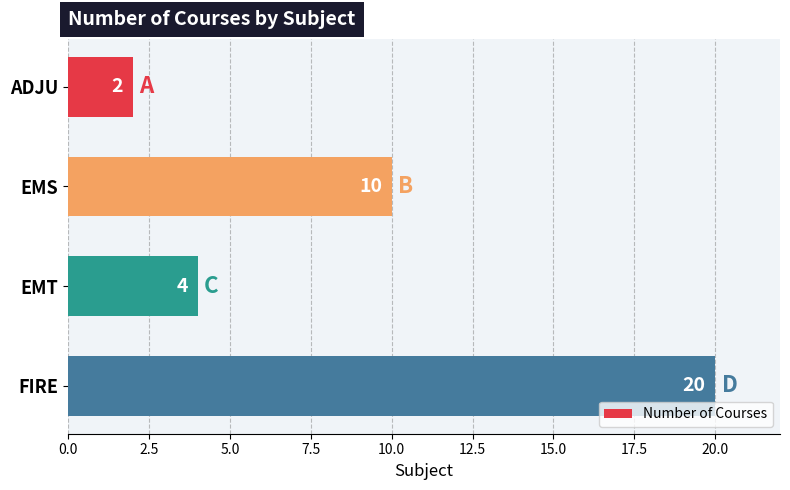

How many values are below 10?

2